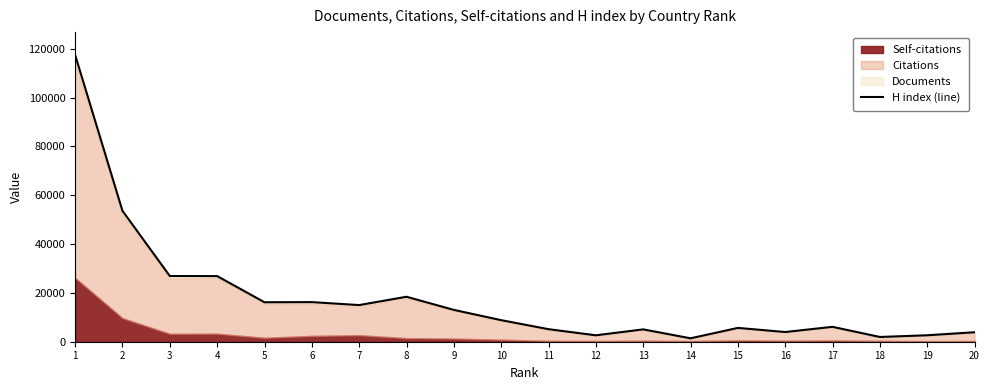

List the labels in order of value, smallest first.

14, 18, 12, 19, 20, 16, 13, 11, 15, 17, 10, 9, 7, 5, 6, 8, 4, 3, 2, 1